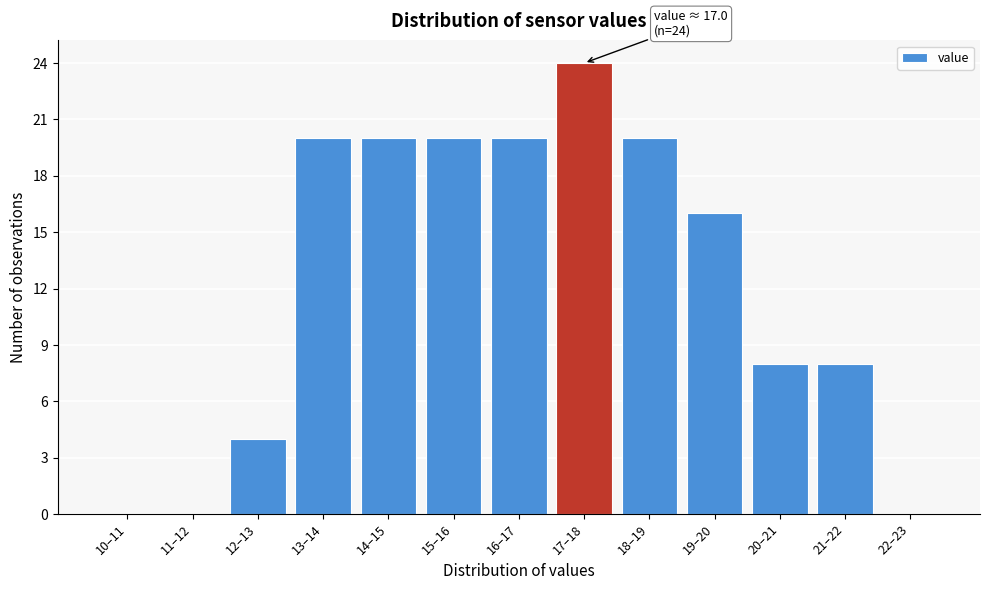

Reading left to right, transcribe all the data shown in this chart.

10–11=0	11–12=0	12–13=4	13–14=20	14–15=20	15–16=20	16–17=20	17–18=24	18–19=20	19–20=16	20–21=8	21–22=8	22–23=0